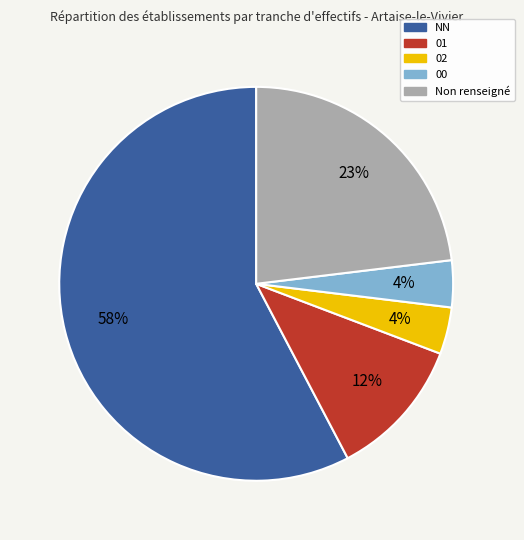

To the nearest percent, what is the average slice percentage?

20%